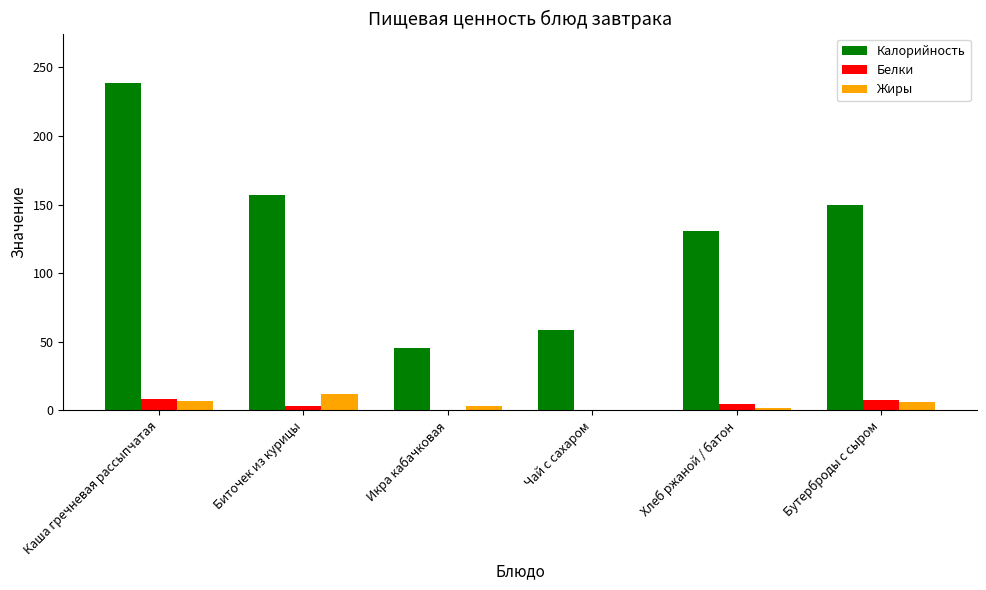

The value of Жиры at Каша гречневая рассыпчатая is 6.9. True or false?

True